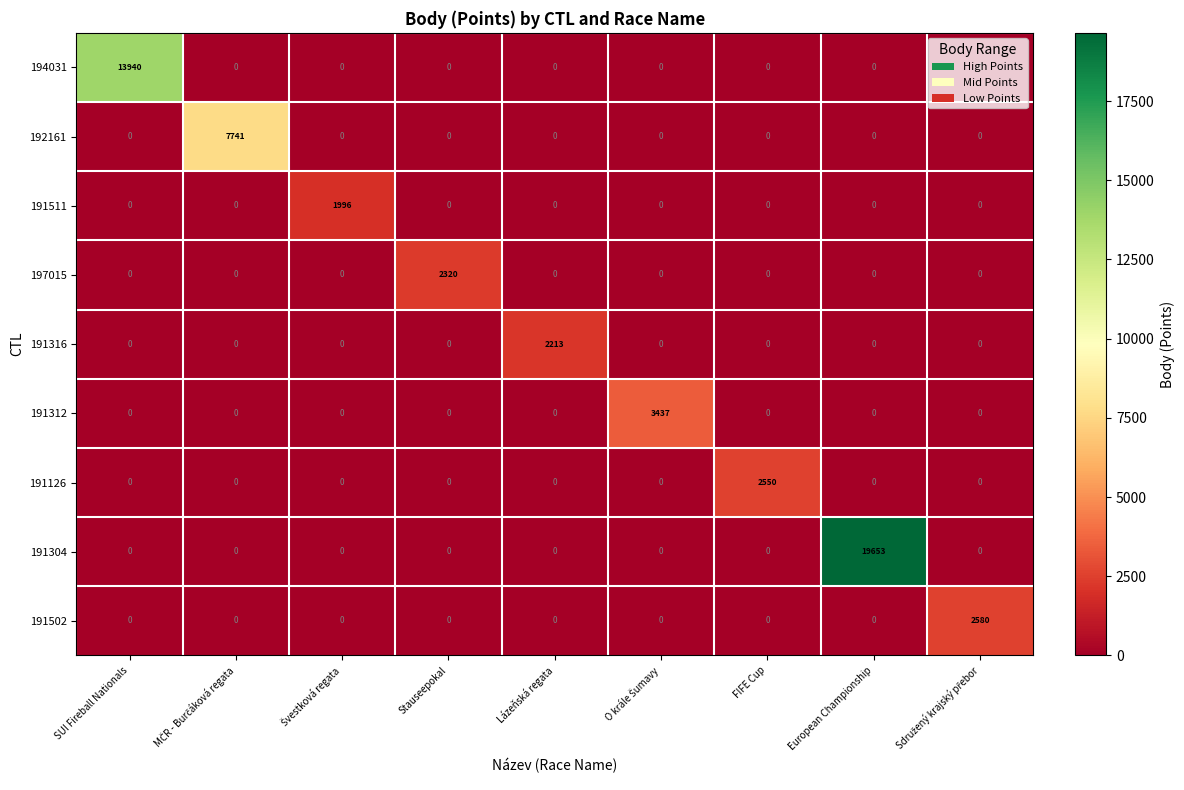

What is the maximum value for 191304?

19653